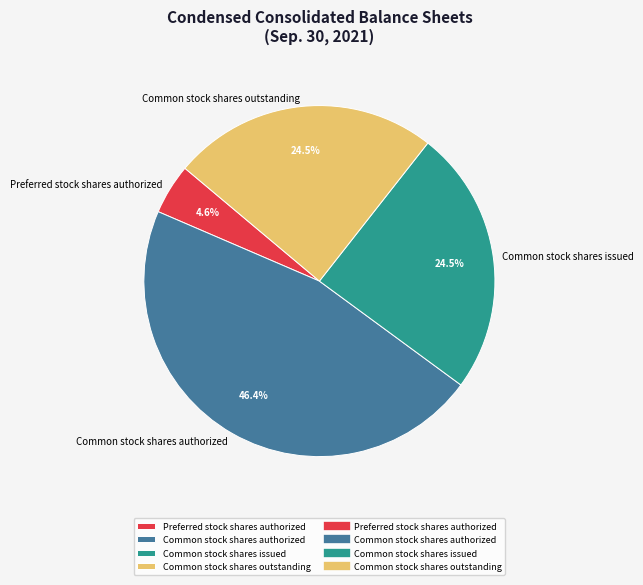

Combined, what portion of the pie is Common stock shares authorized and Common stock shares outstanding?

70.9%